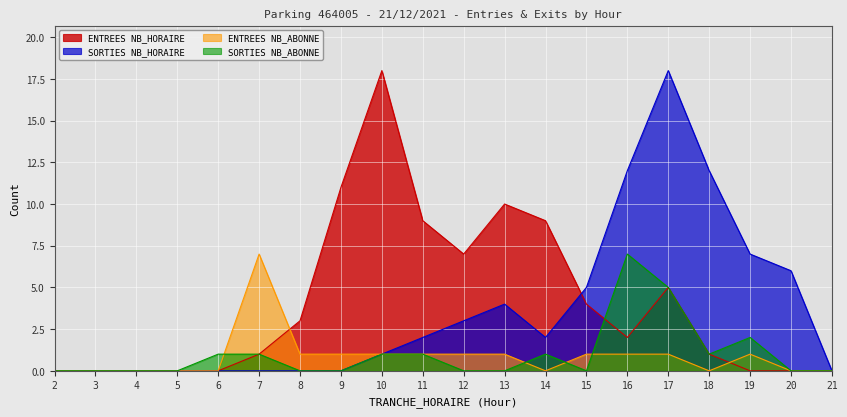

What is the difference between the SORTIES NB_ABONNE values at 17 and 5?

5